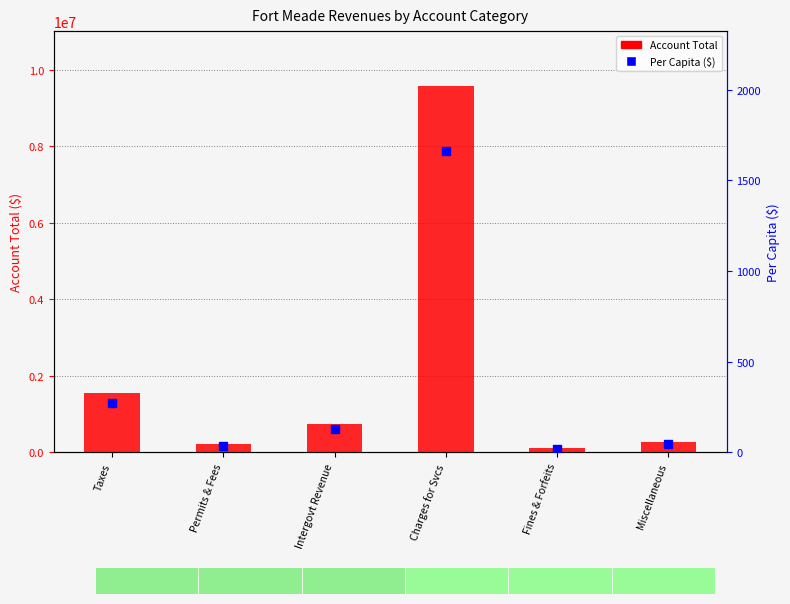

At which label is Account Total closest to 4833078?

Taxes